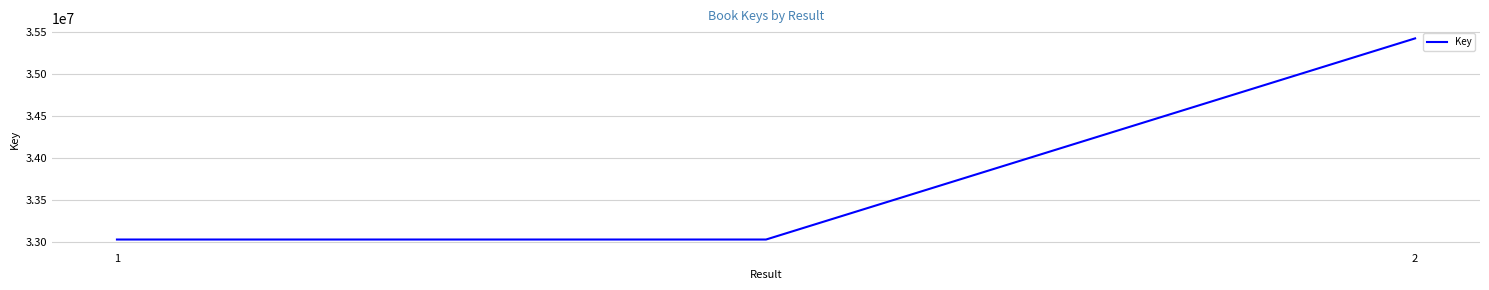

What is the greatest value displayed?

35422522